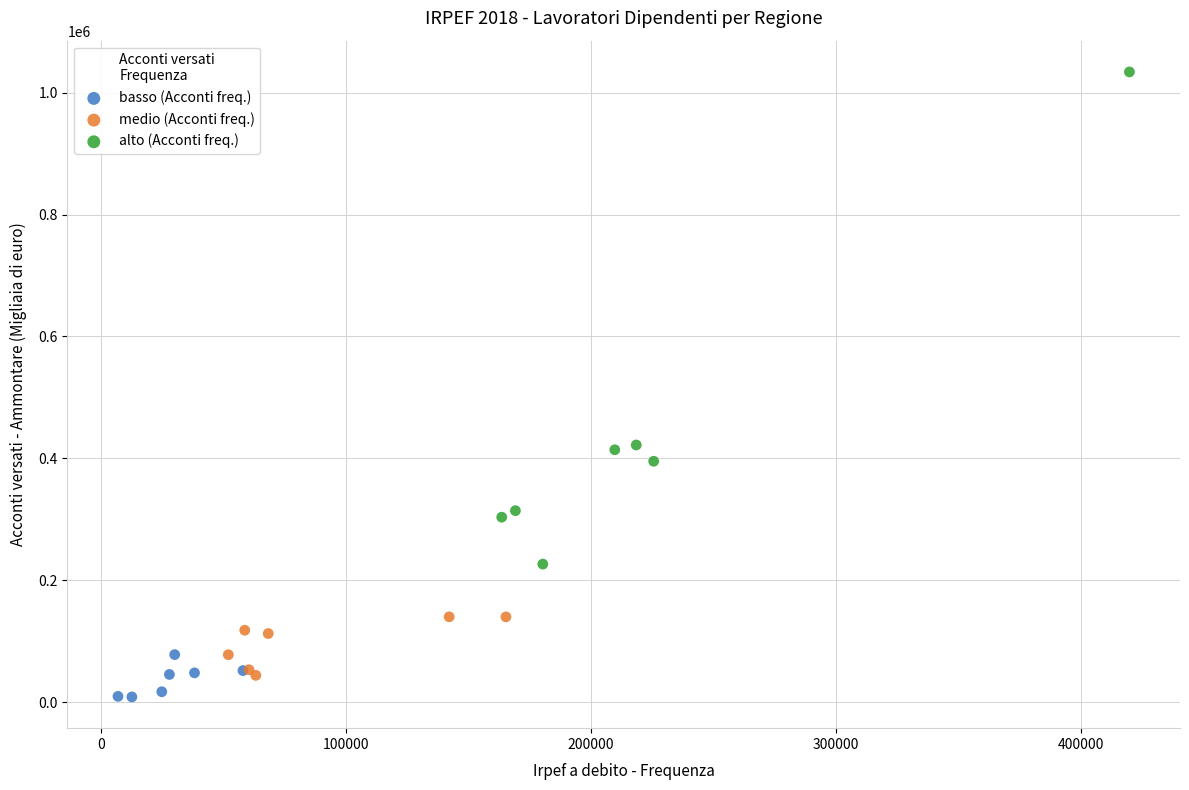

Which series has the largest Y range (max minus min)?

alto (Acconti freq.)